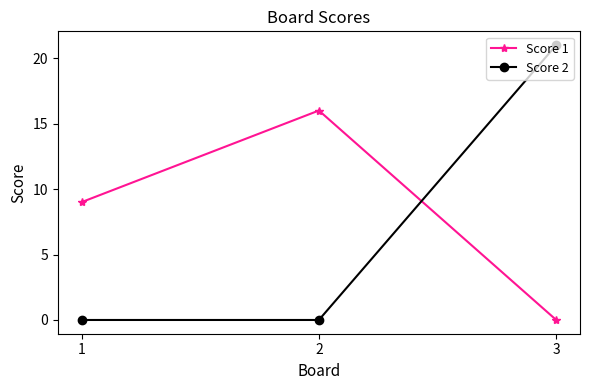

Which label corresponds to the largest value in the chart?

3